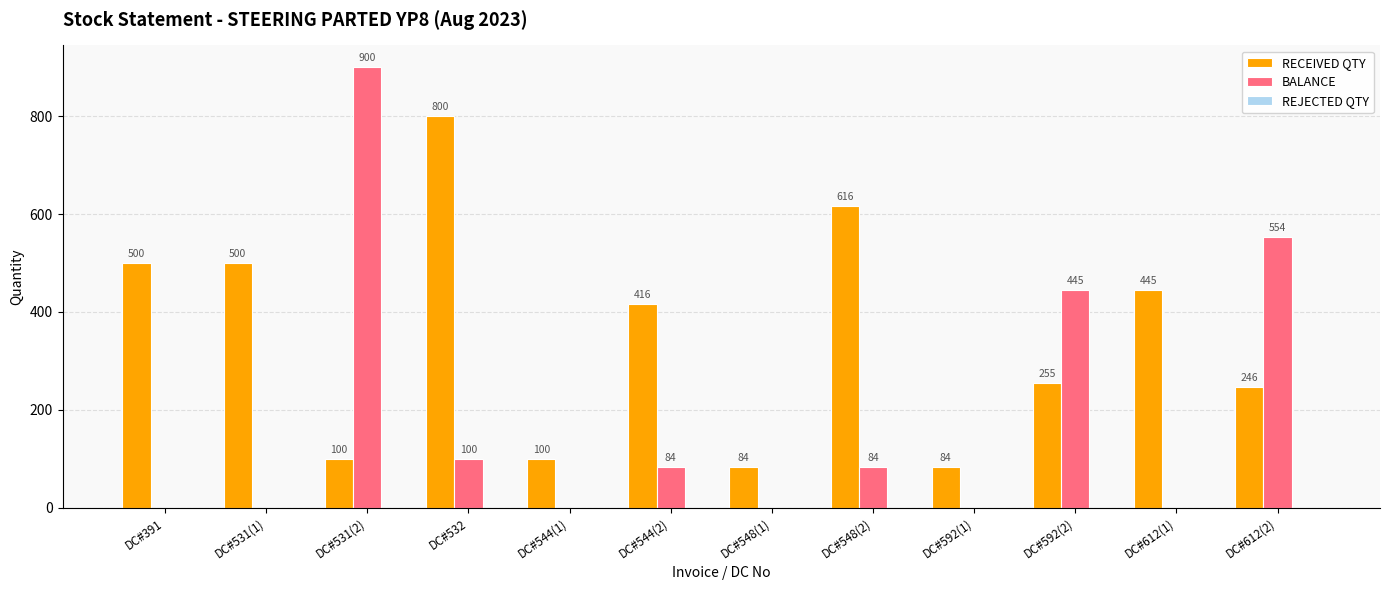

Is the value of BALANCE at DC#612(1) greater than the value of RECEIVED QTY at DC#612(1)?

No